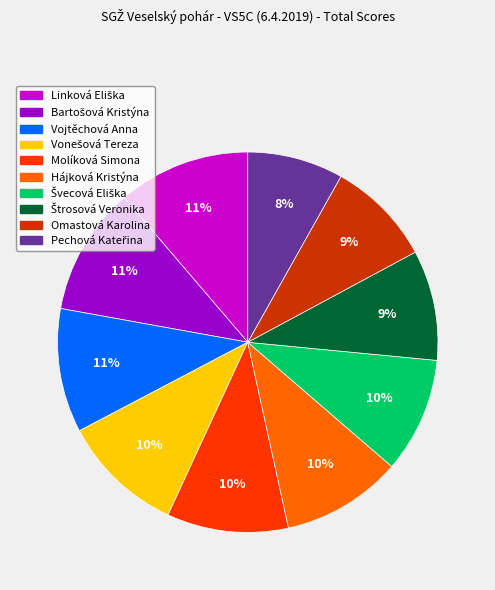

To the nearest percent, what portion does Omastová Karolina represent?

9%